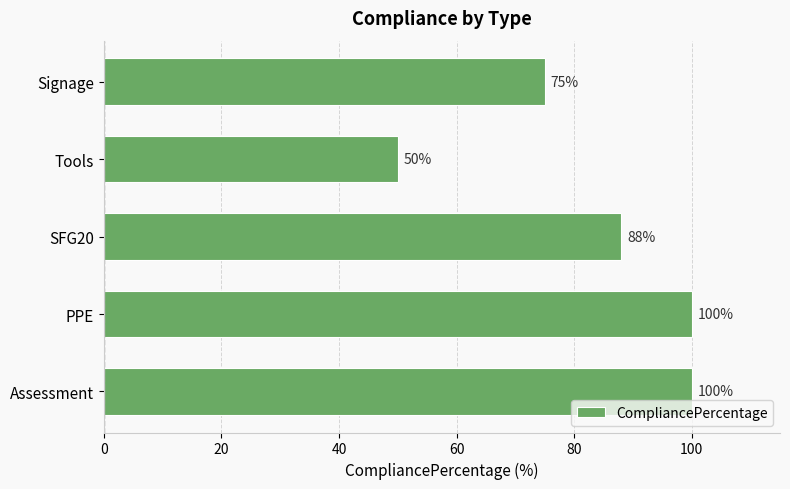

Reading top to bottom, list all the values displayed in this chart.

75	50	88	100	100